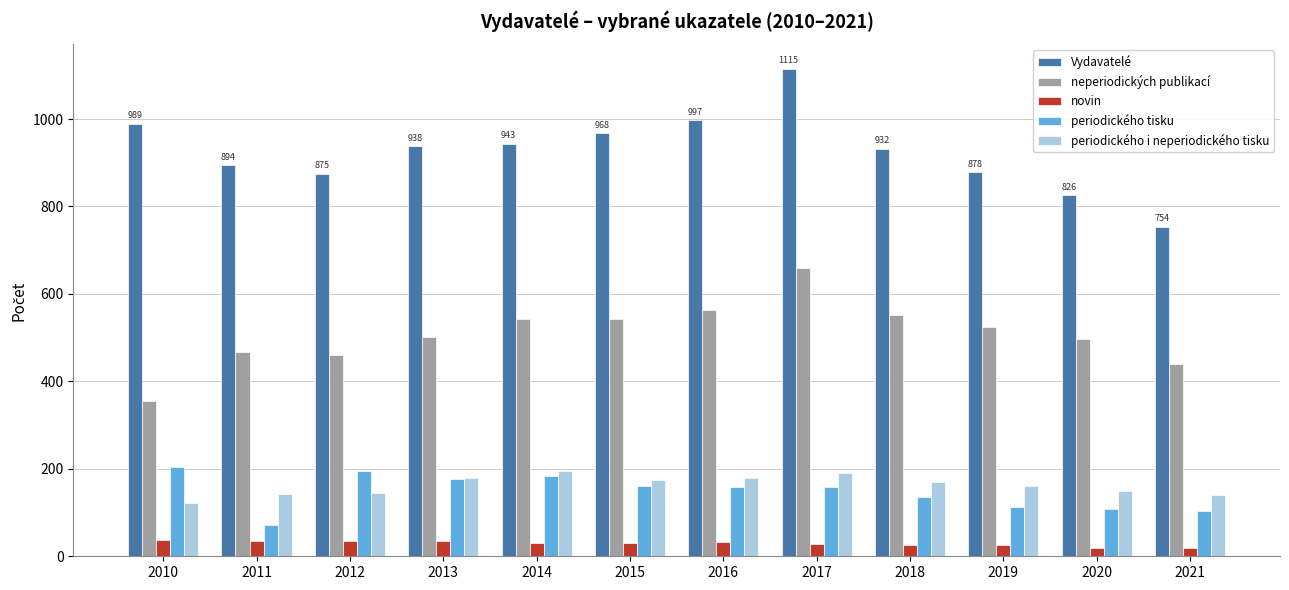

How many groups of bars are there?

12